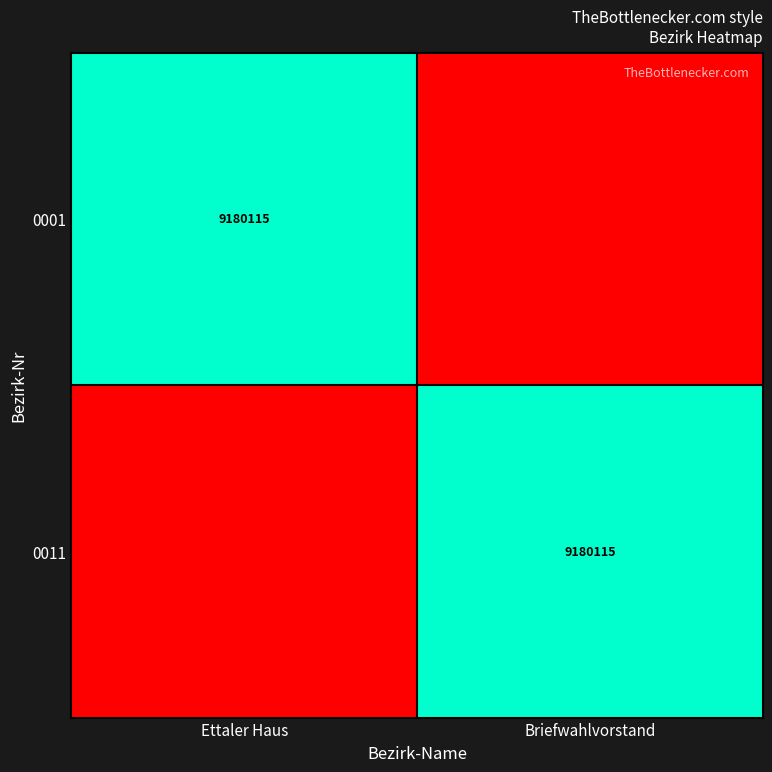

Is it true that 0011 equals 9180115 at Briefwahlvorstand?

True